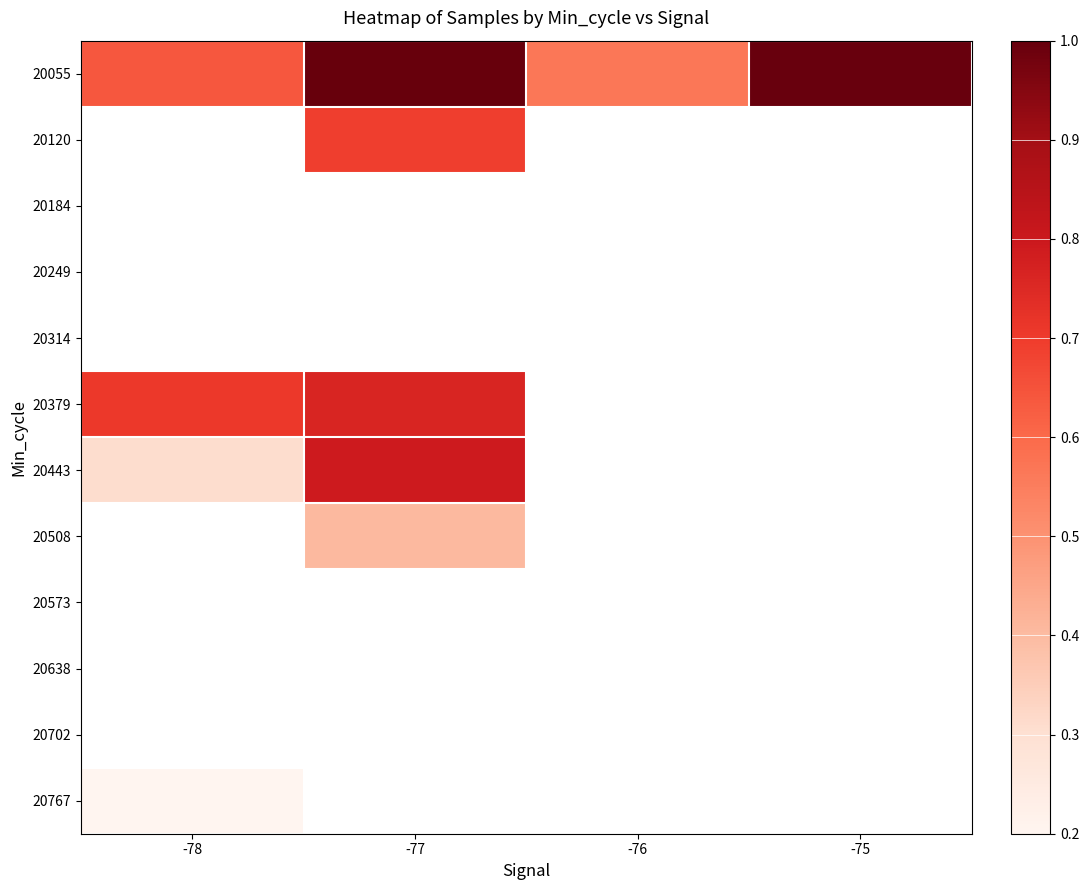

Which series has the largest range (max minus min)?

20443